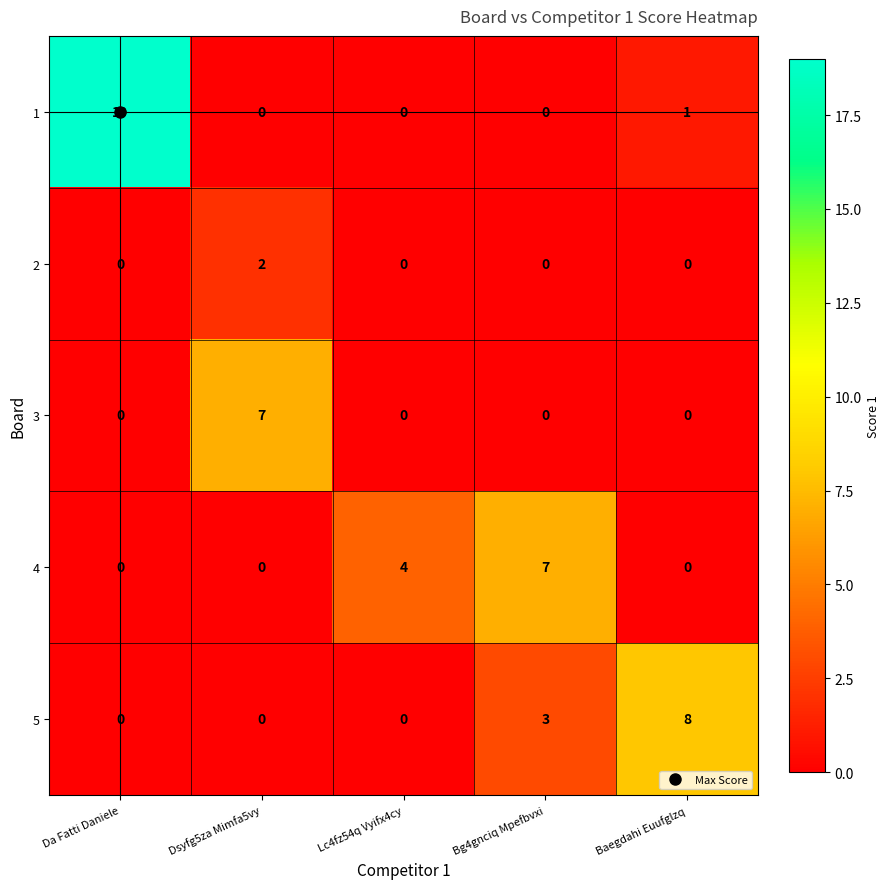

What is the sum of all 1 values?

20